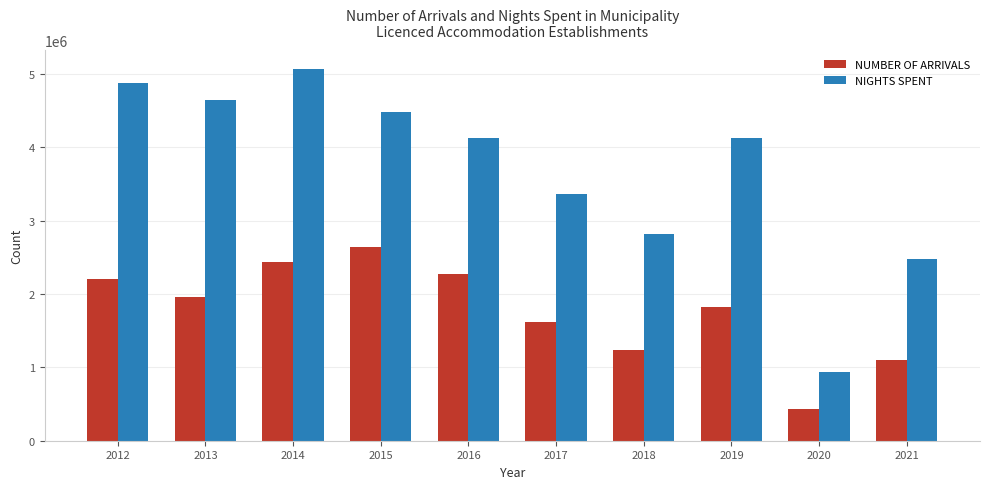

Is it true that NUMBER OF ARRIVALS equals 1098456 at 2021?

True